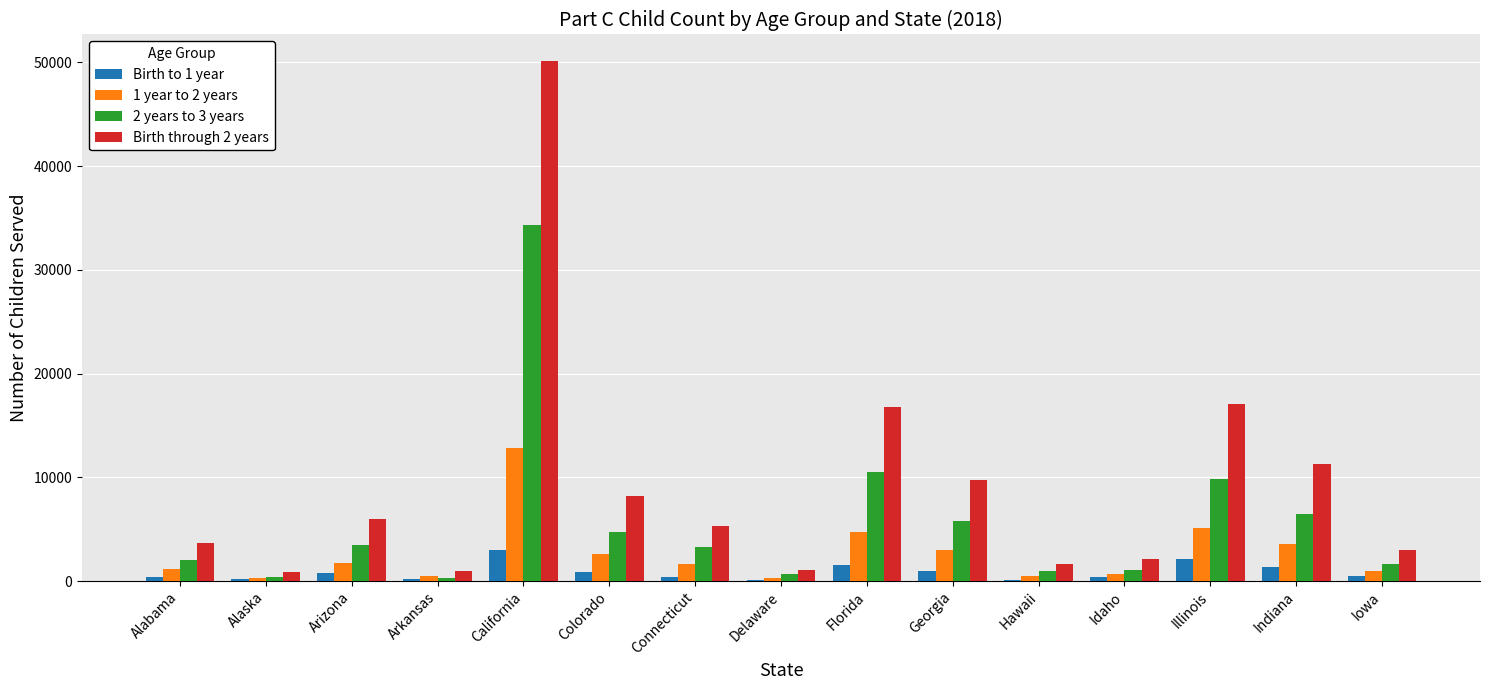

Which series has the largest total across all categories?

Birth through 2 years